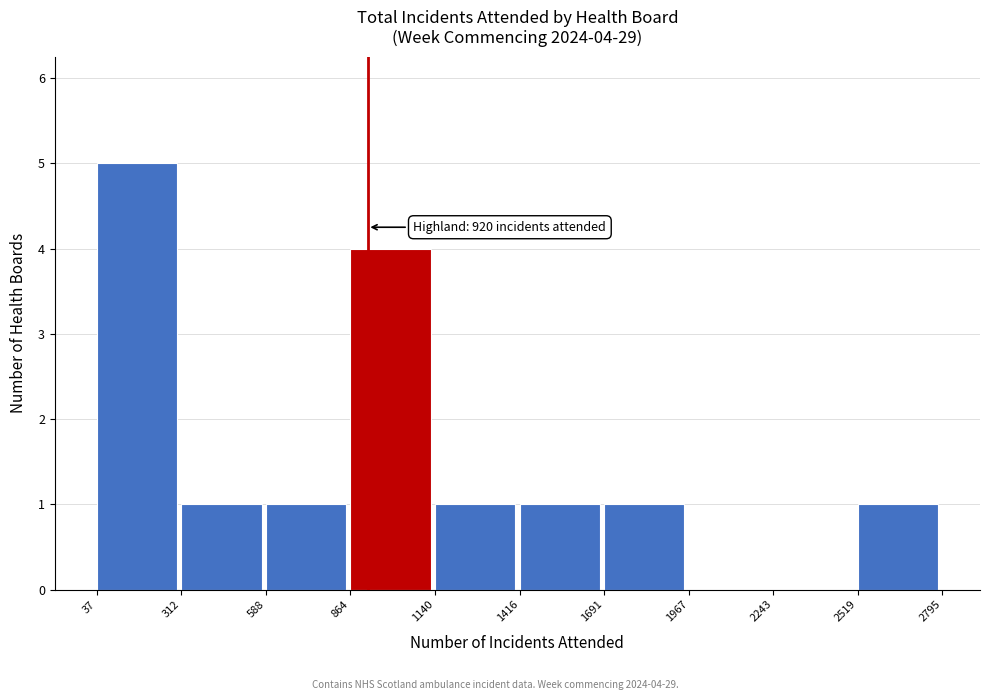

Which range on the x-axis has the tallest bar?

37 to 312